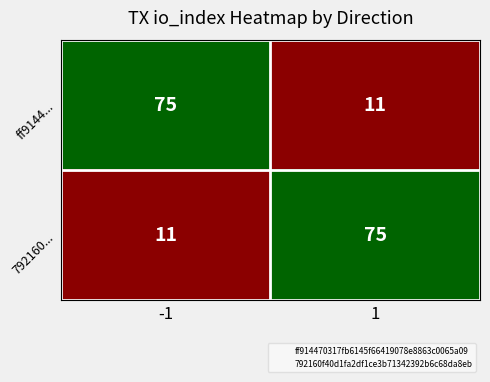

What is the average value of the ff9144... series?

43